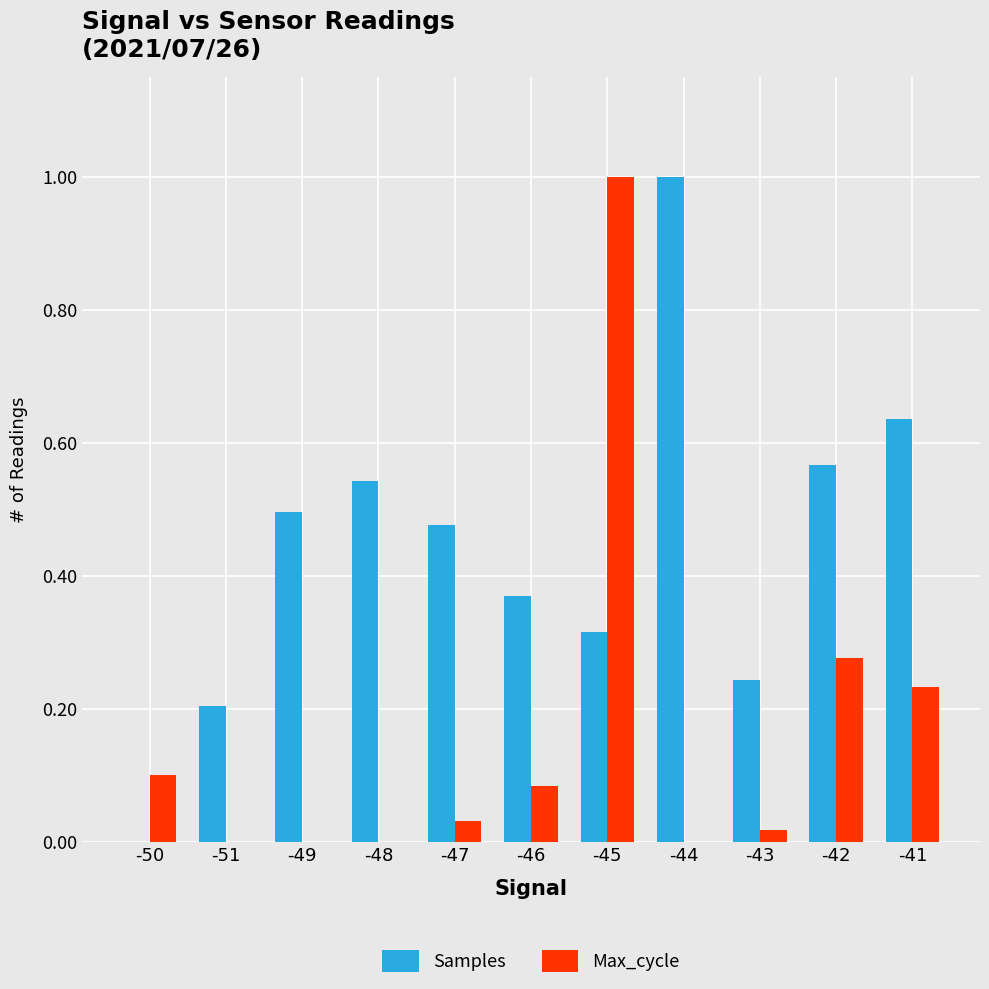

What is the greatest value displayed?

1.0